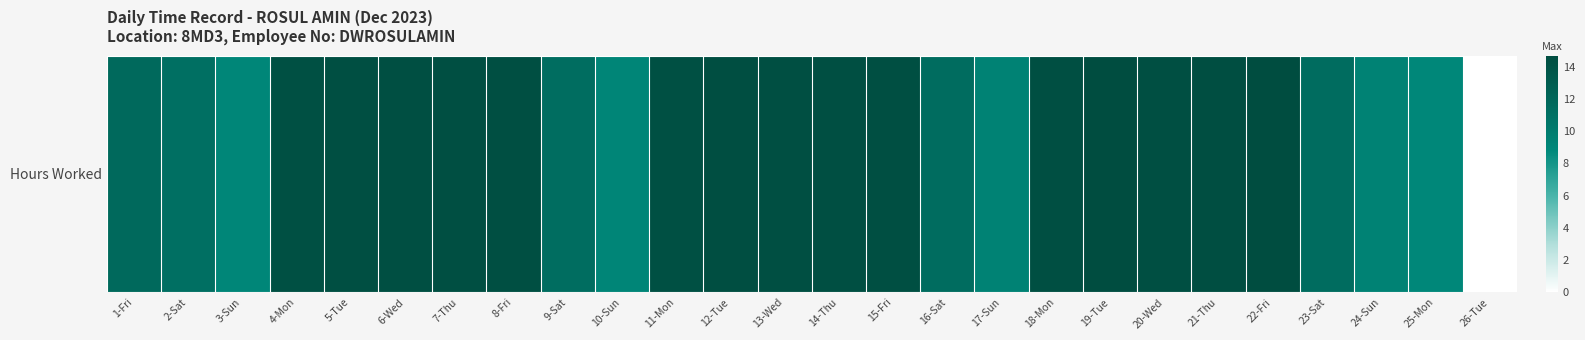

Rank the categories by value from lowest to highest.

26-Tue, 25-Mon, 3-Sun, 10-Sun, 24-Sun, 17-Sun, 2-Sat, 9-Sat, 16-Sat, 23-Sat, 1-Fri, 4-Mon, 11-Mon, 5-Tue, 13-Wed, 14-Thu, 15-Fri, 8-Fri, 7-Thu, 18-Mon, 6-Wed, 20-Wed, 21-Thu, 12-Tue, 22-Fri, 19-Tue